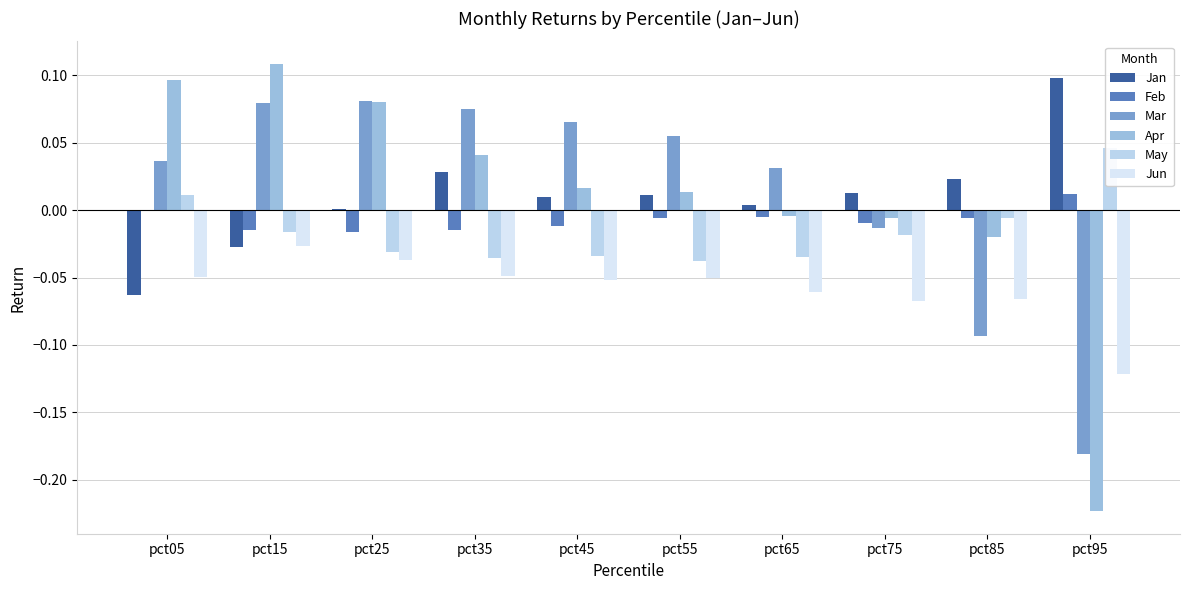

Between pct75 and pct85, which is larger?

pct85